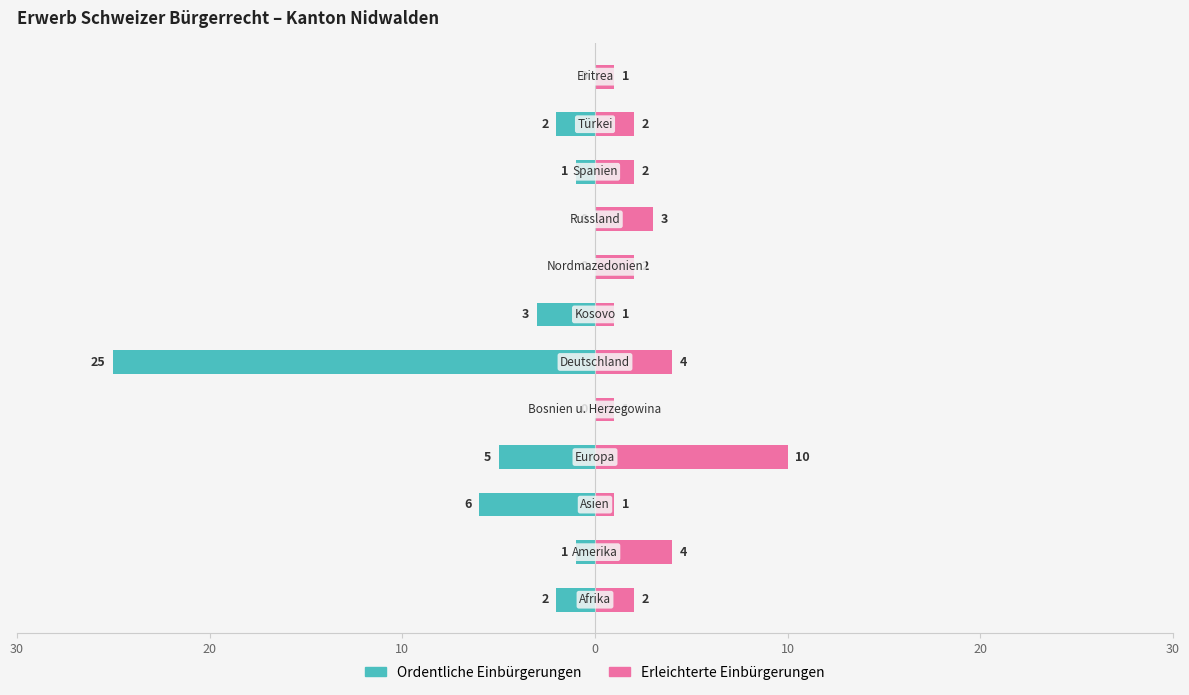

Which series has the largest range (max minus min)?

Ordentliche Einbürgerungen